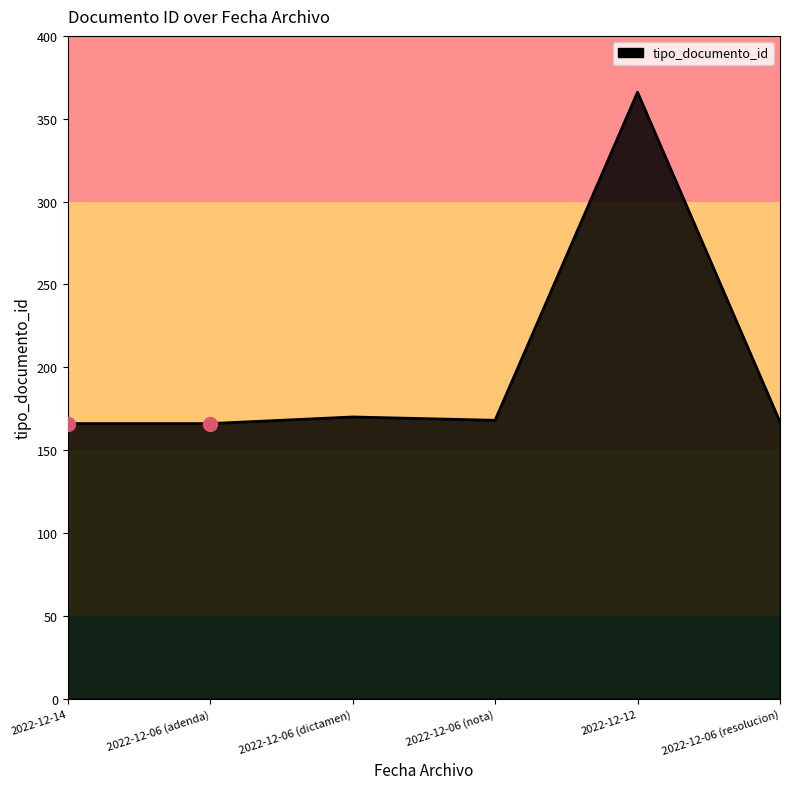

What is the sum of all values?

1203